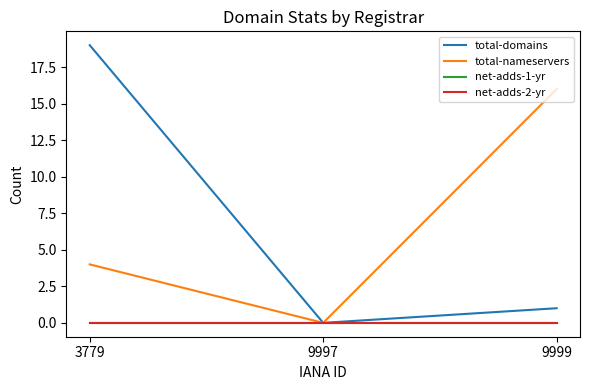

Does the chart display data point markers on the line(s)?

No